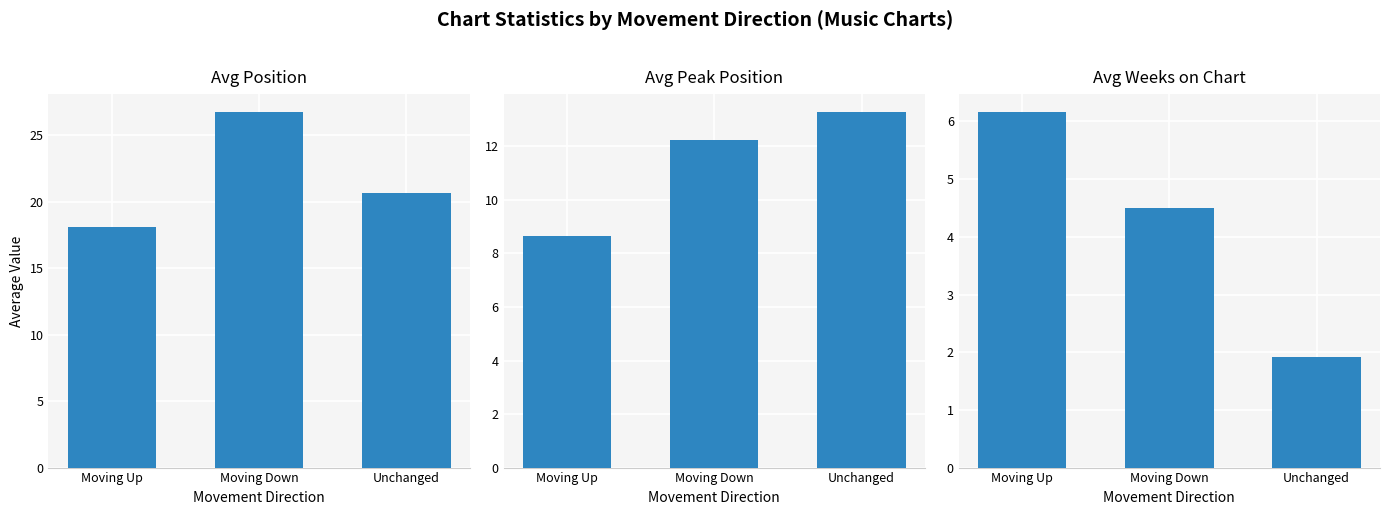

What is the value of the Avg Position bar at the 2nd from the left?

26.8